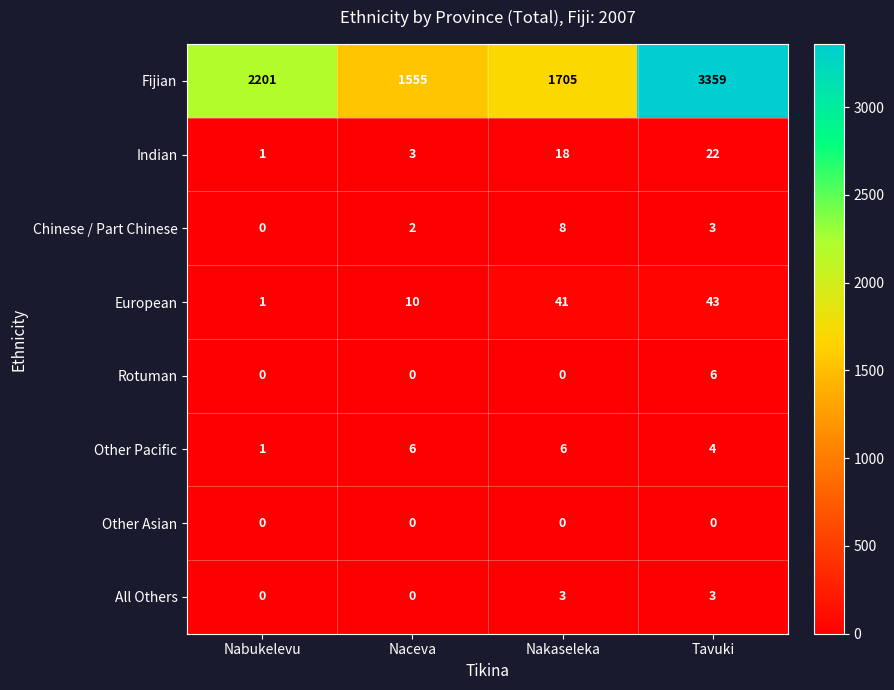

What is the maximum value for Indian?

22